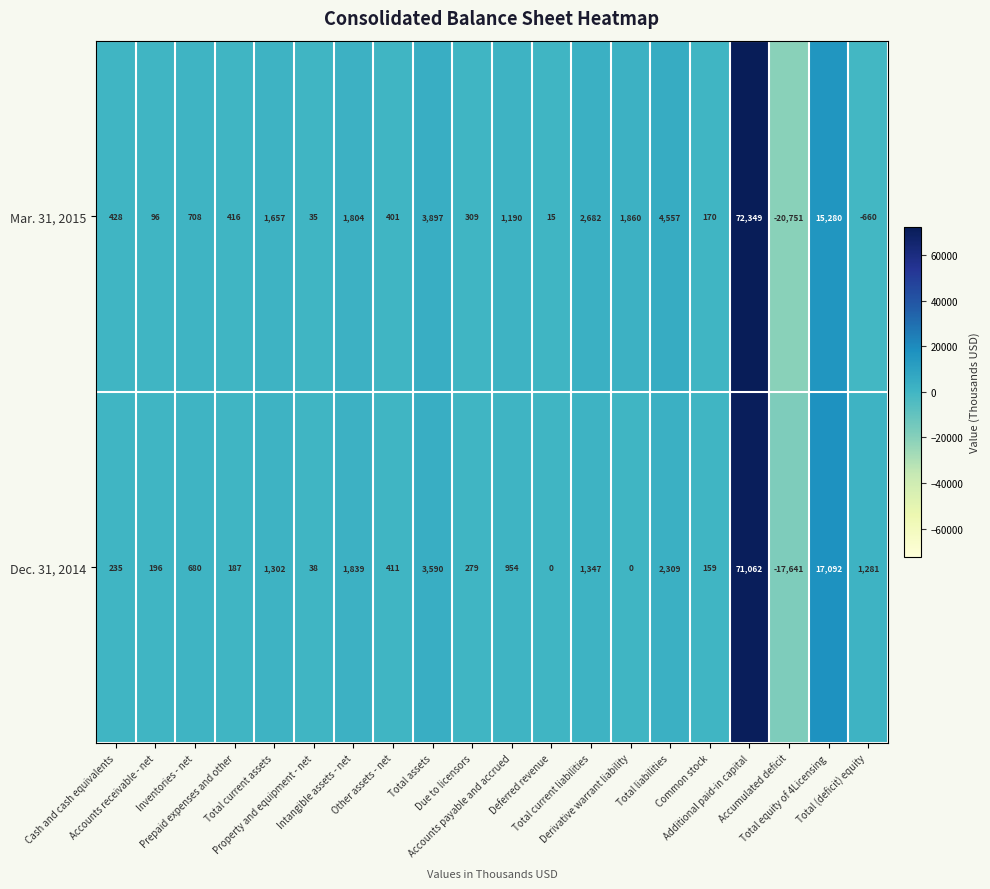

Which series has the widest spread of values?

Mar. 31, 2015